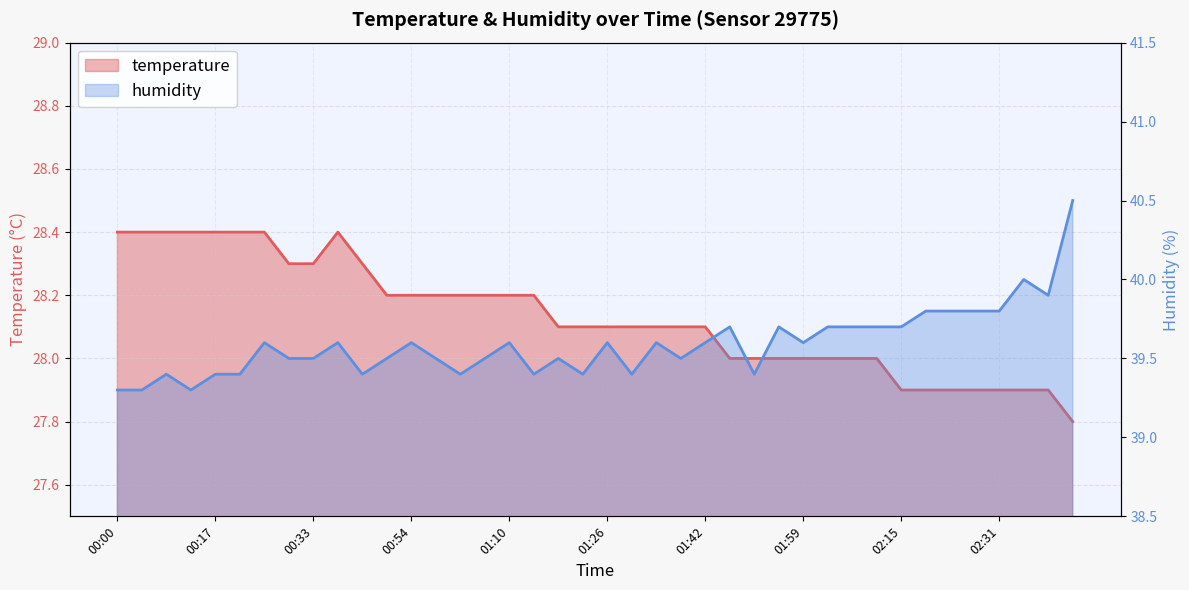

True or false: humidity and temperature cross at least once.

False